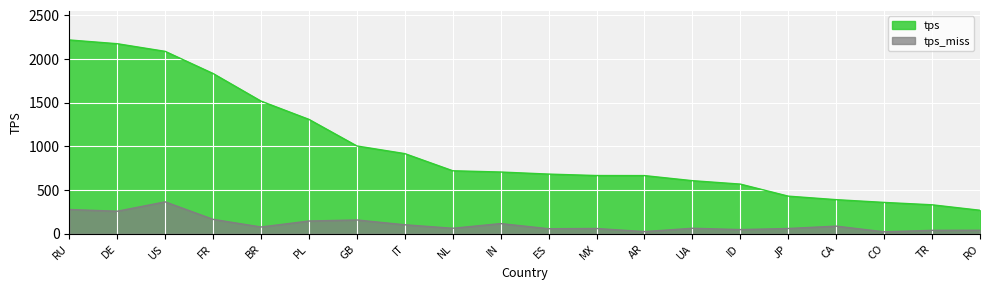

What is the difference between the tps_miss values at NL and PL?

83.1